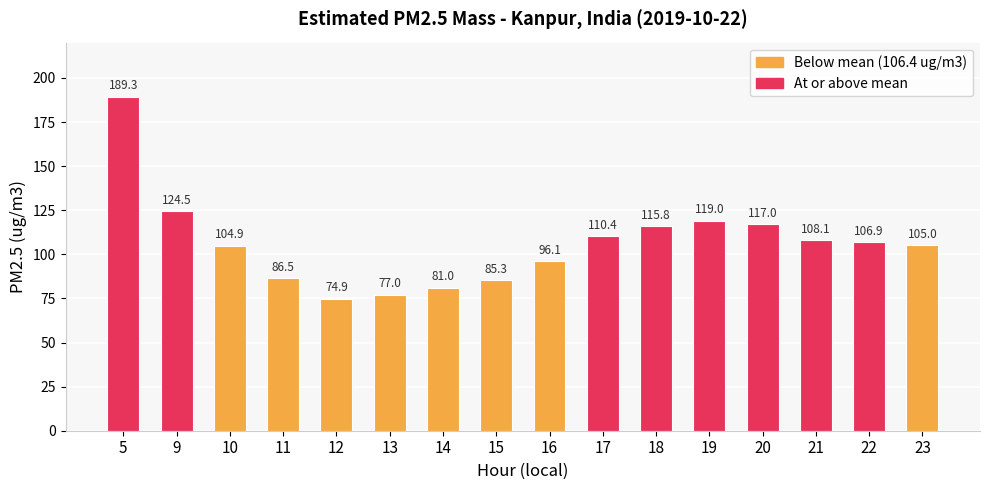

What is the change in value from 15 to 16?

+10.8